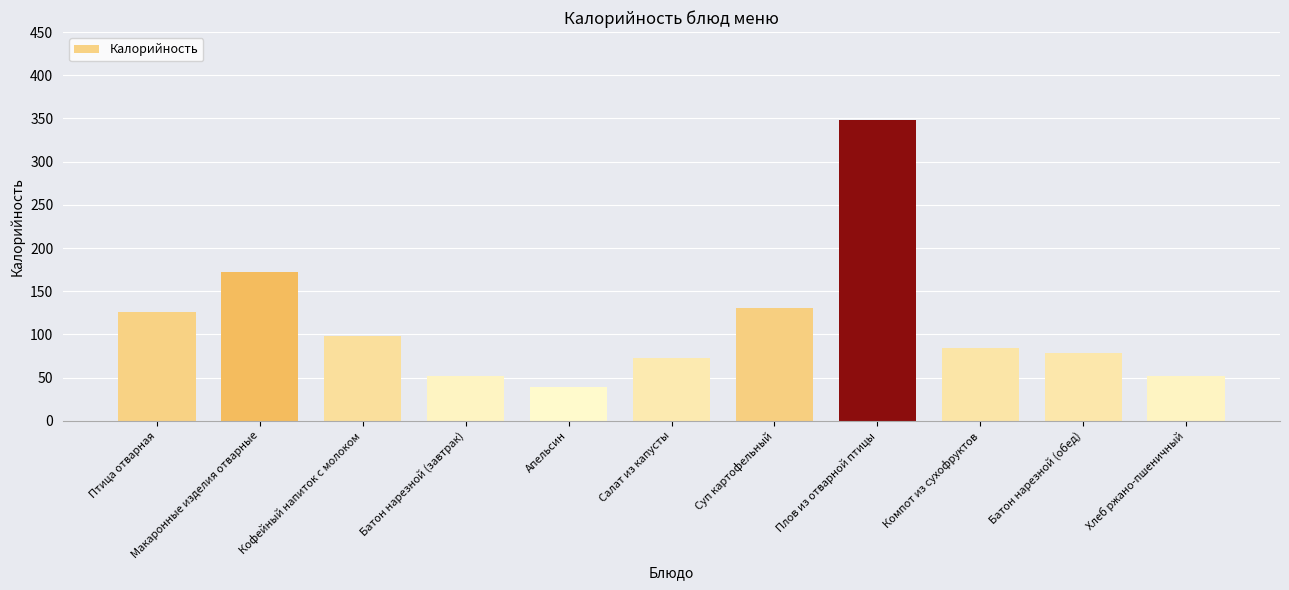

What is the approximate value at Кофейный напиток с молоком, to the nearest 50?

100